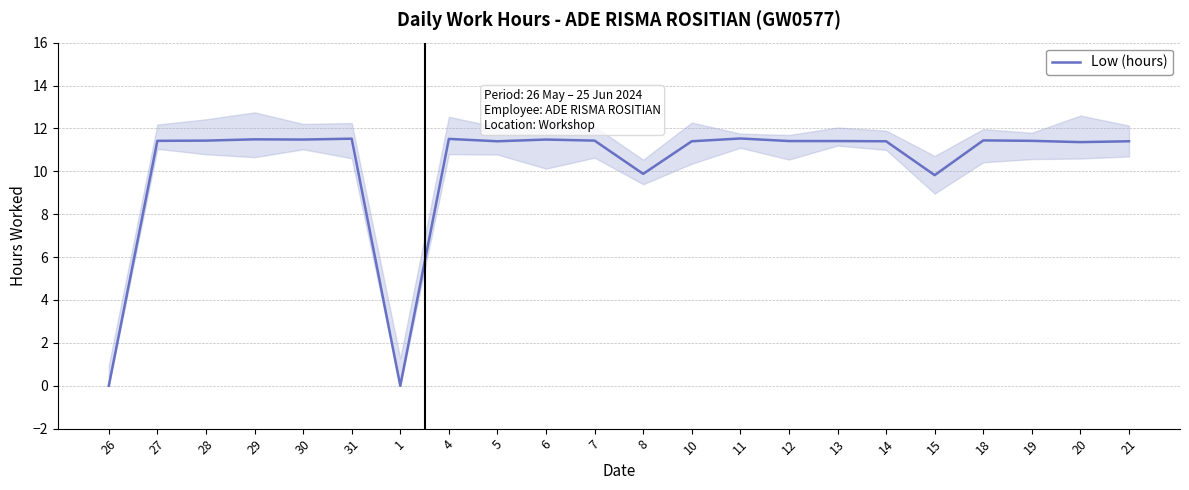

Read the value at 19.

11.4